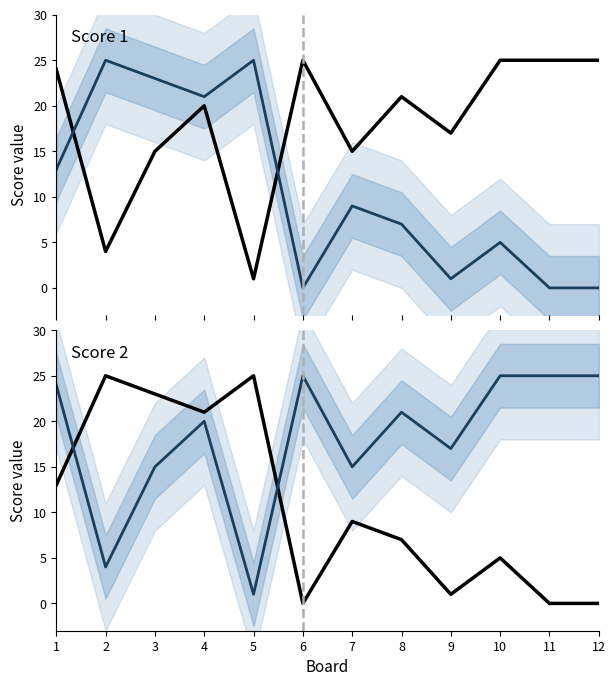

What is the total value across all series at 2?

29